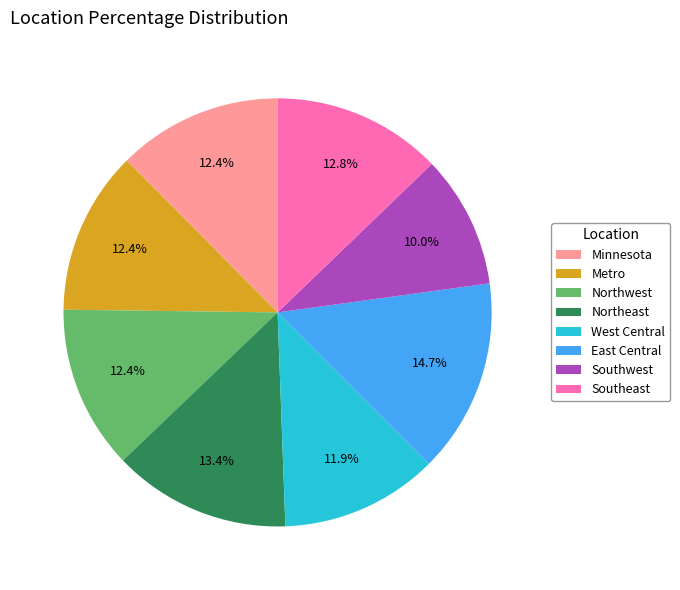

How many segments does this pie chart have?

8